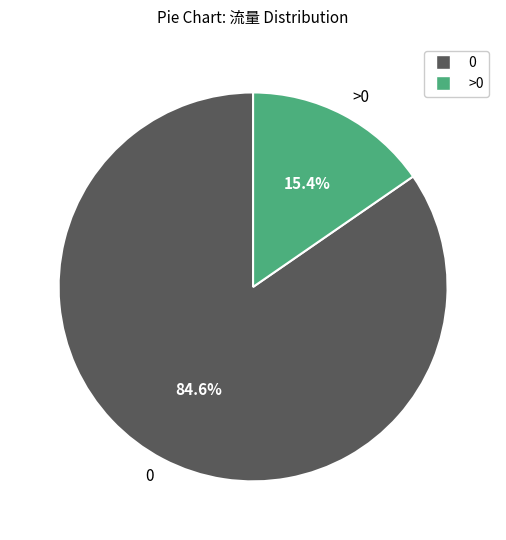

Which category has the smallest portion of the pie?

>0